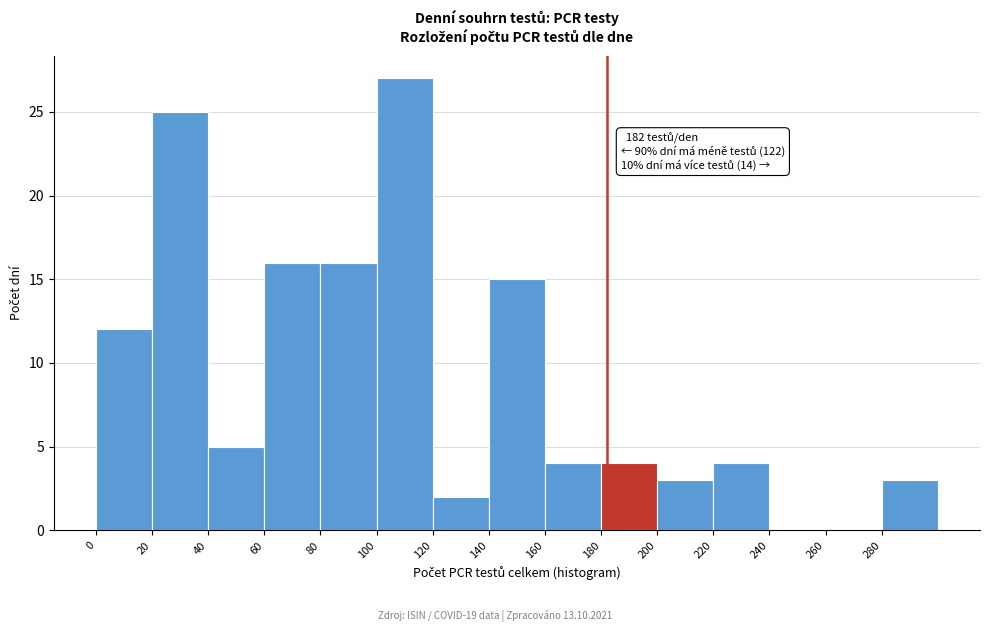

Which range on the x-axis has the tallest bar?

100 to 120